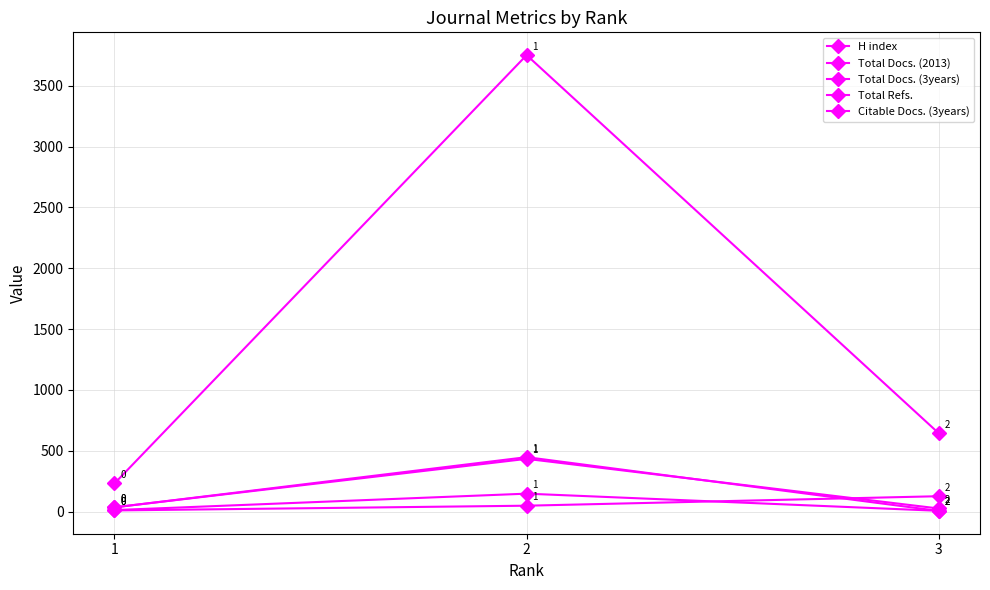

Count the number of data series in this chart.

5